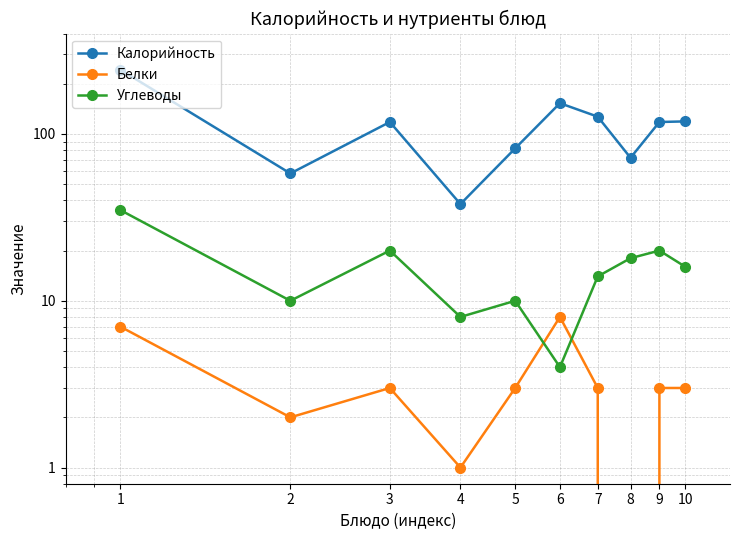

Reading left to right, transcribe all the data shown in this chart.

Калорийность: 243	58	118	38	82	153	127	72	118	119
Белки: 7	2	3	1	3	8	3	0	3	3
Углеводы: 35	10	20	8	10	4	14	18	20	16